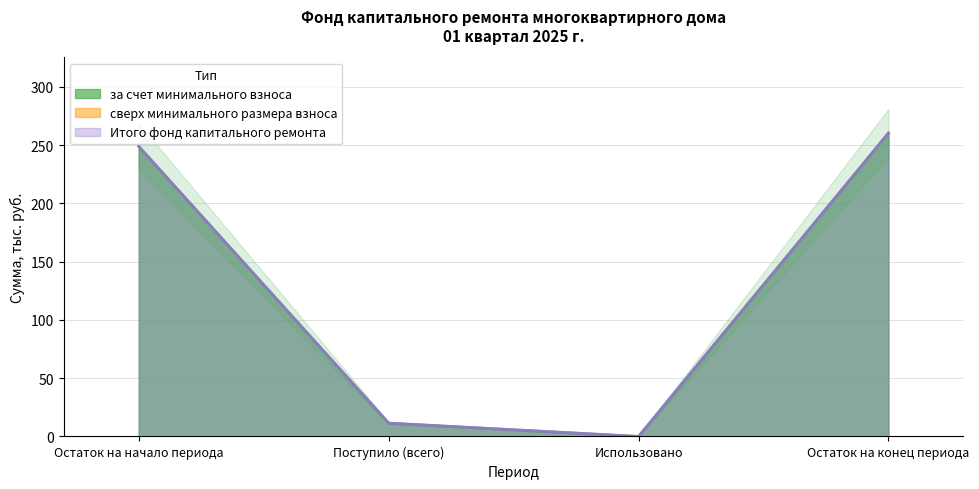

Which label corresponds to the smallest value in the chart?

Использовано